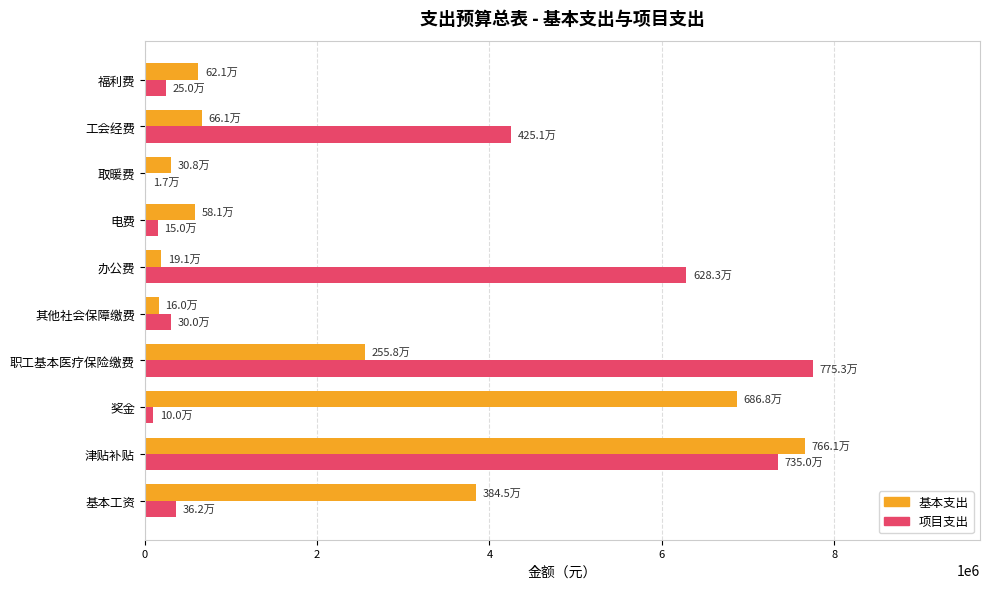

Is the value of 项目支出 at 取暖费 greater than the value of 基本支出 at 津贴补贴?

No